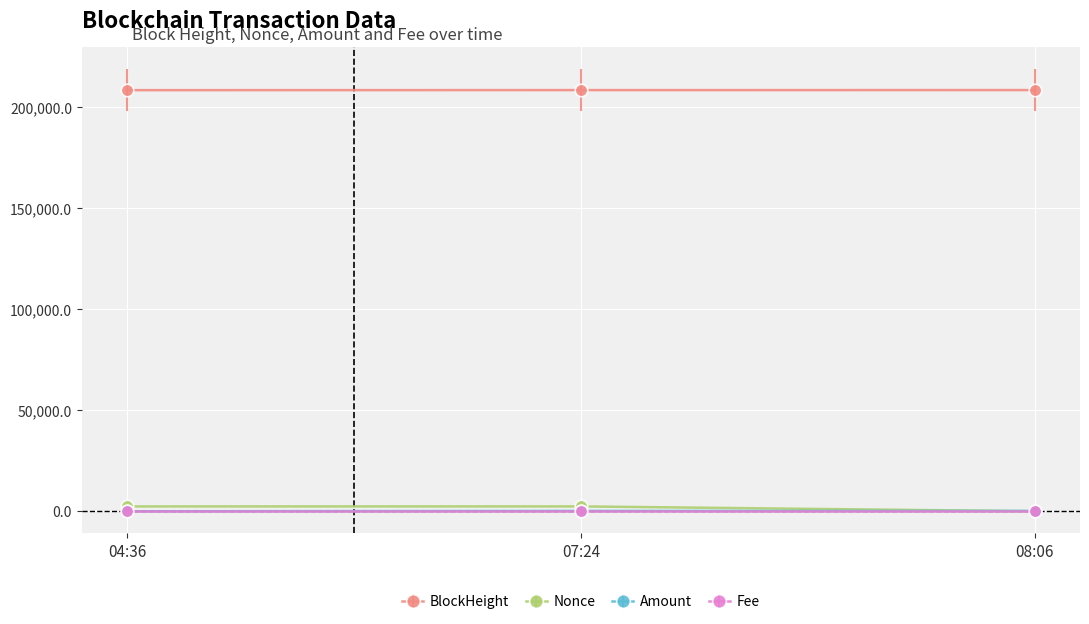

What is the label of the 3rd point from the right?

04:36